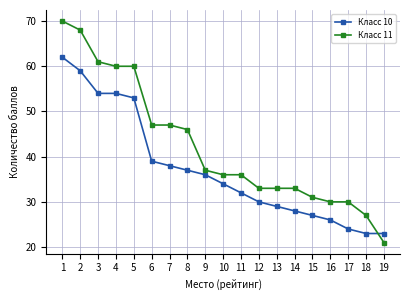

What value does the Класс 10 series have at 10?

34